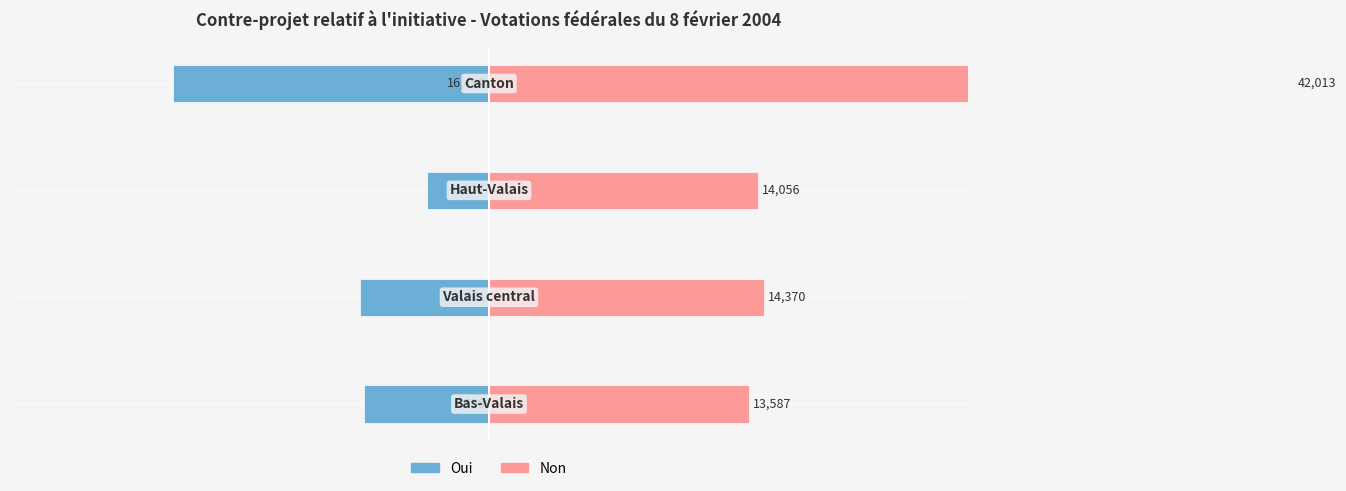

Reading left to right, transcribe all the data shown in this chart.

Oui: -6536	-6721	-3237	-16494
Non: 13587	14370	14056	42013